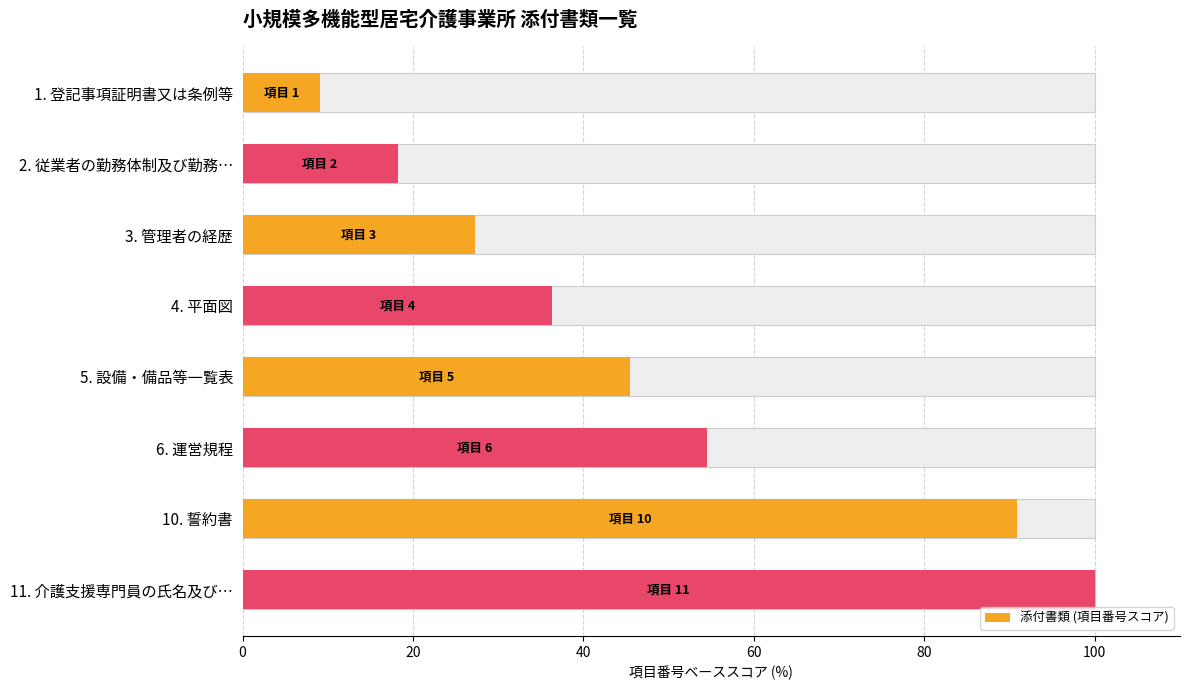

What is the change in value from 1. 登記事項証明書又は条例等 to 2. 従業者の勤務体制及び勤務…?

+9.1